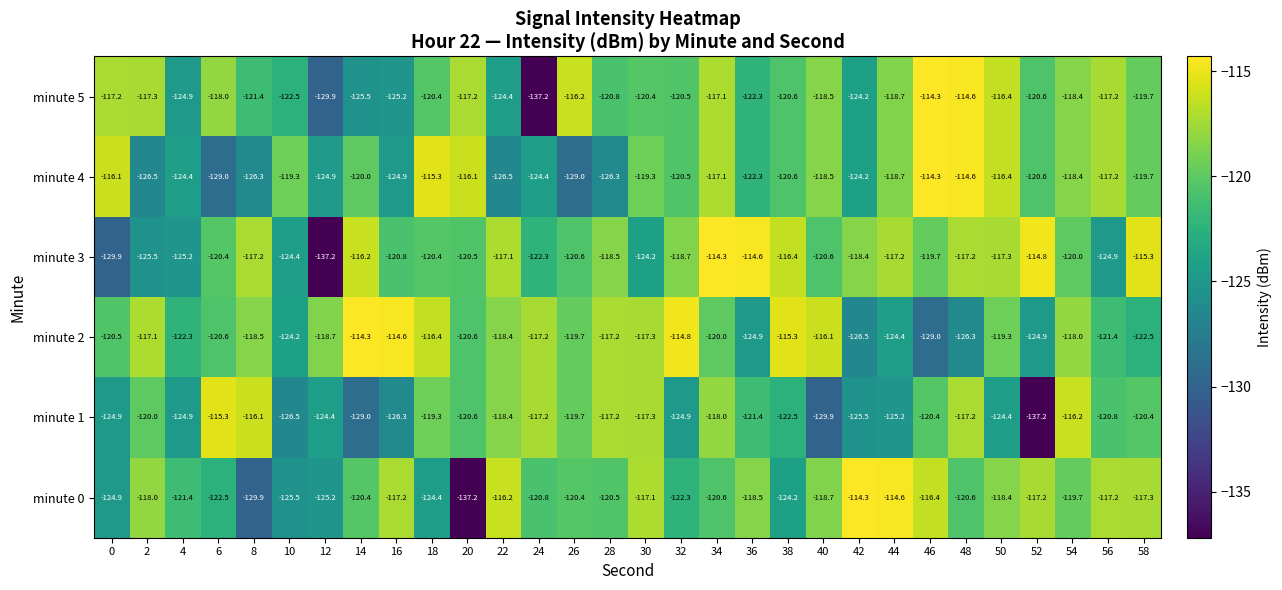

Which series has the largest total across all categories?

minute 2